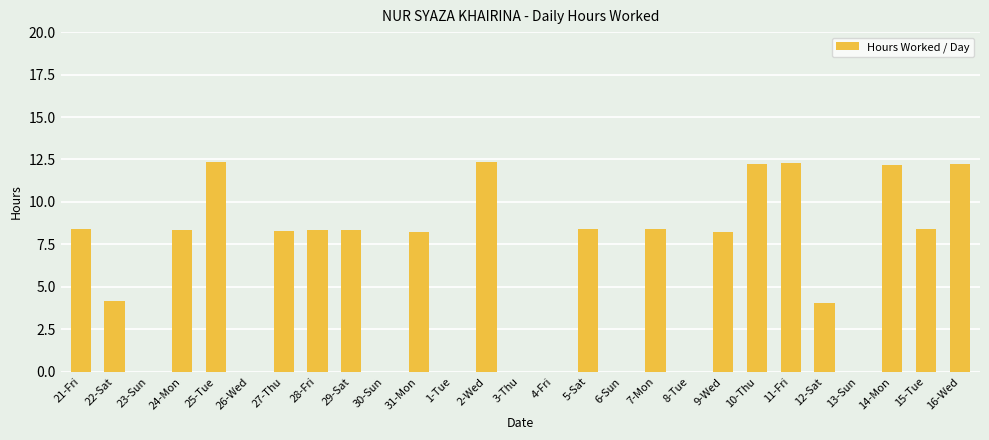

What is the sum of all values?

165.2